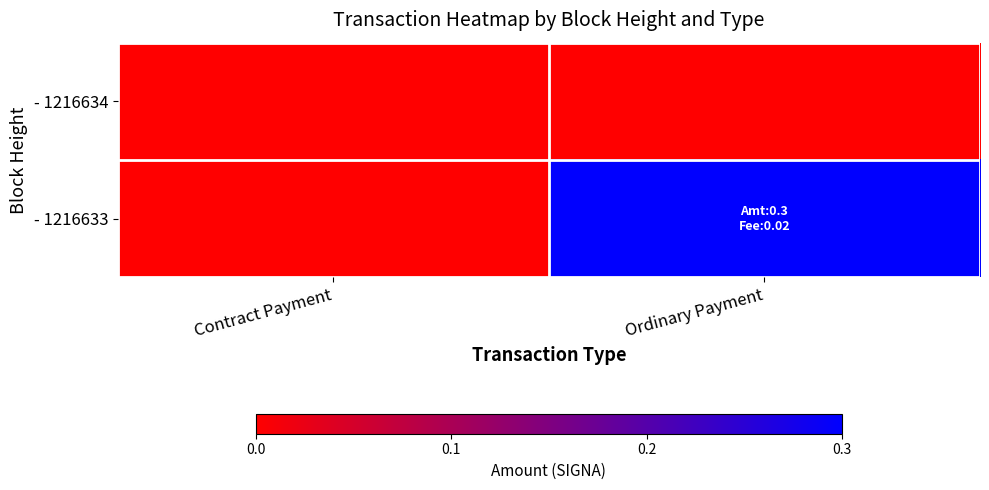

List the series in order of their peak value, lowest first.

- 1216634, - 1216633